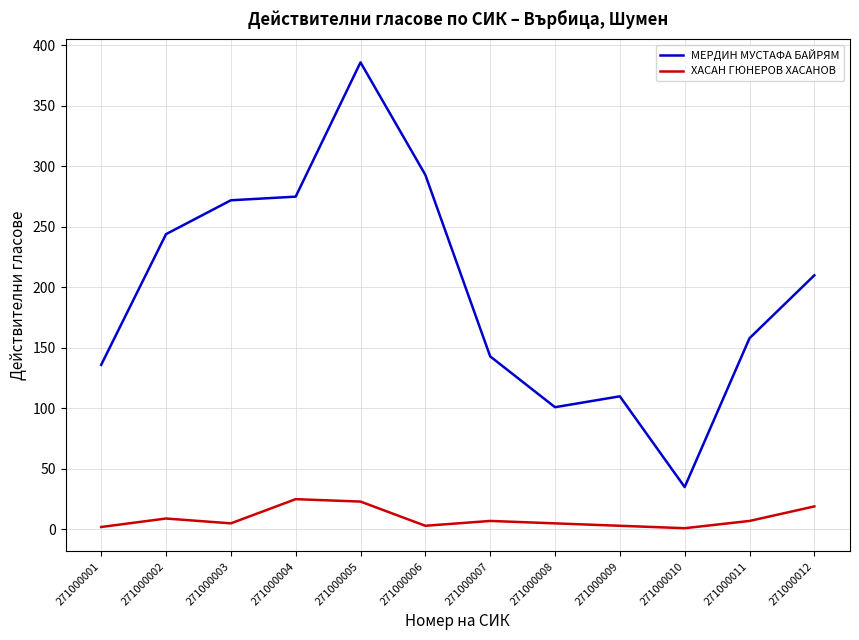

Between 271000002 and 271000004, which series saw the biggest shift?

МЕРДИН МУСТАФА БАЙРЯМ